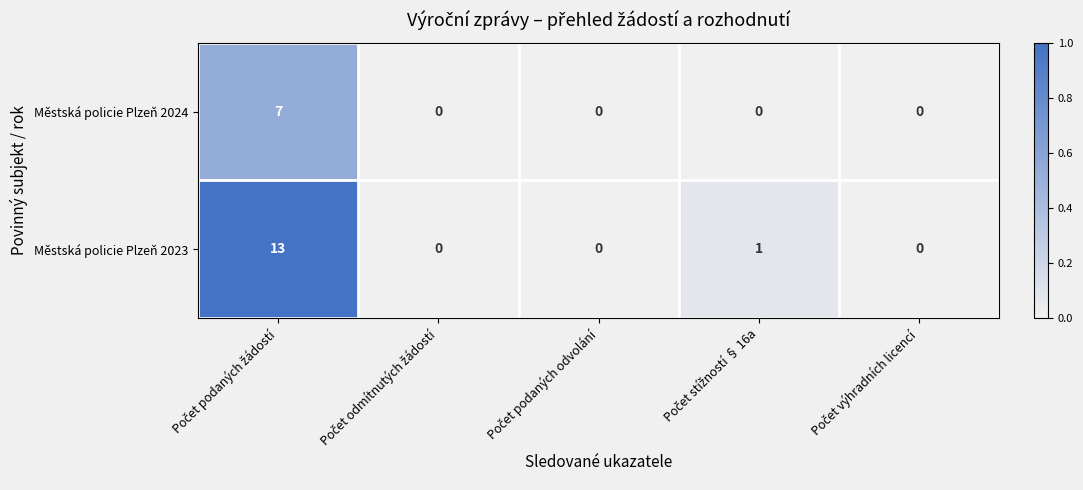

Which series has the largest range (max minus min)?

Městská policie Plzeň 2023